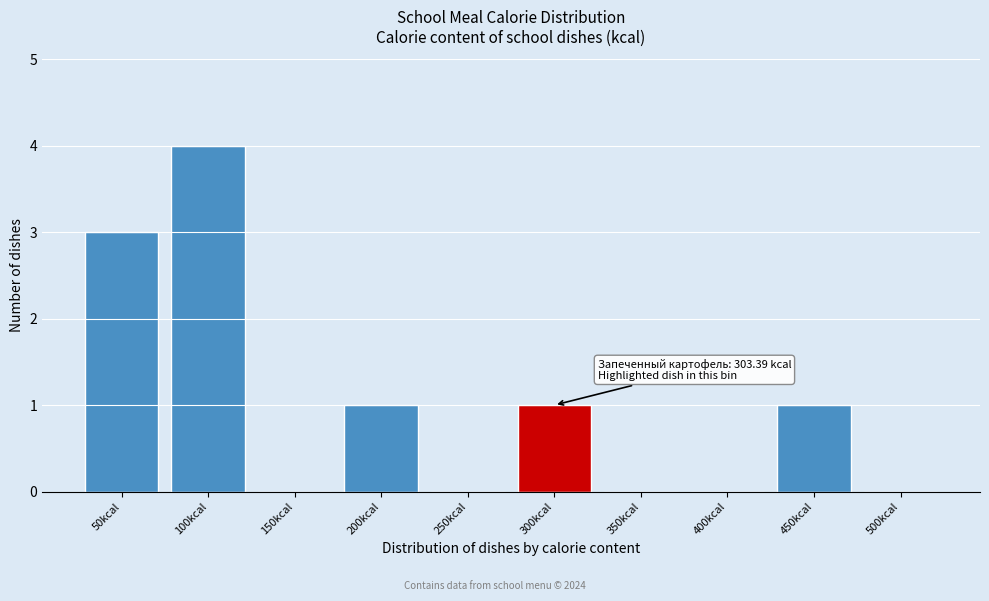

What is the sum of all values?

10